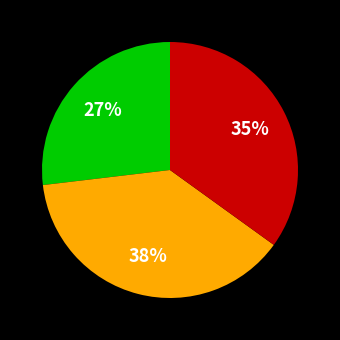

To the nearest percent, what is the average slice percentage?

33%